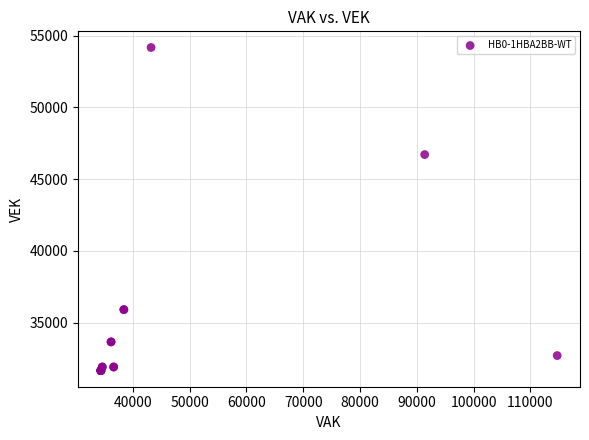

What Y value in the scatter plot is closest to 42919?

46716